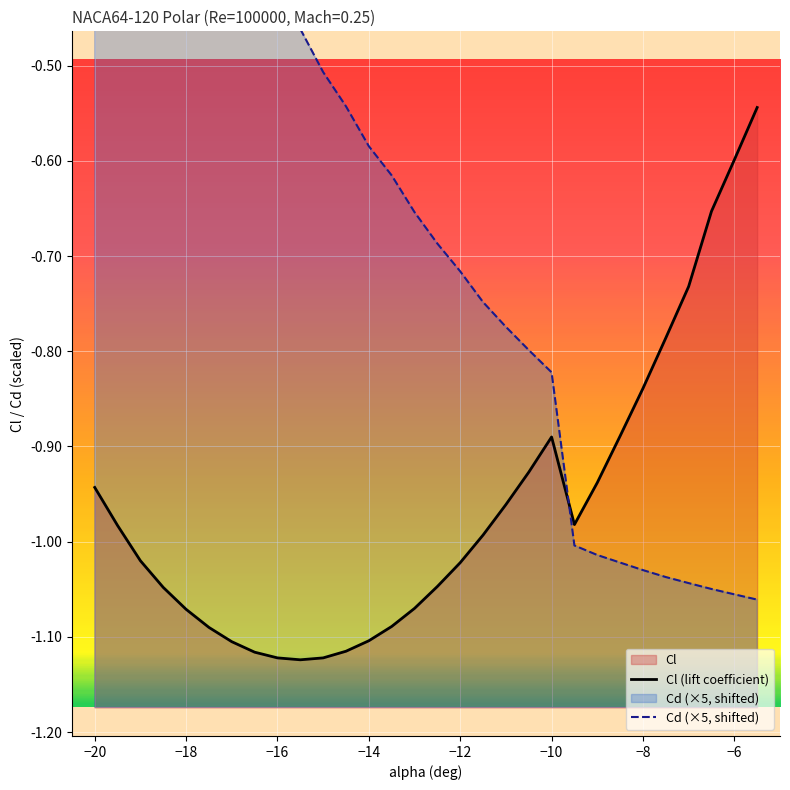

True or false: Cl has more than 0 interior local peaks.

True